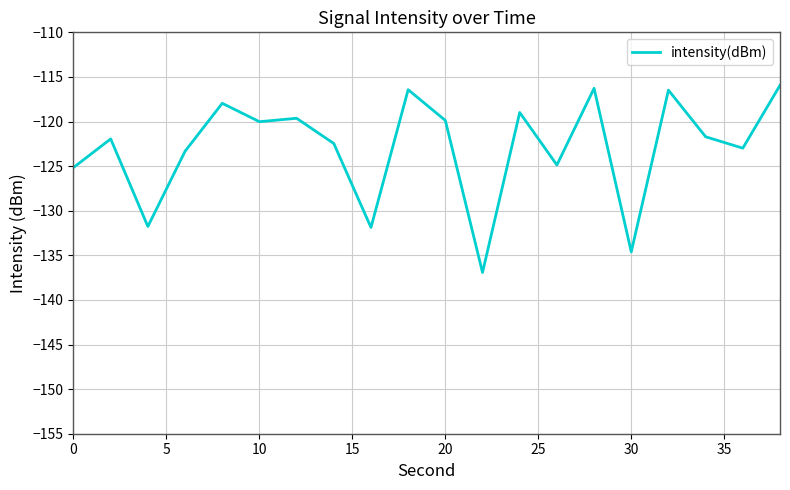

What is the difference between the maximum and minimum values?

21.0